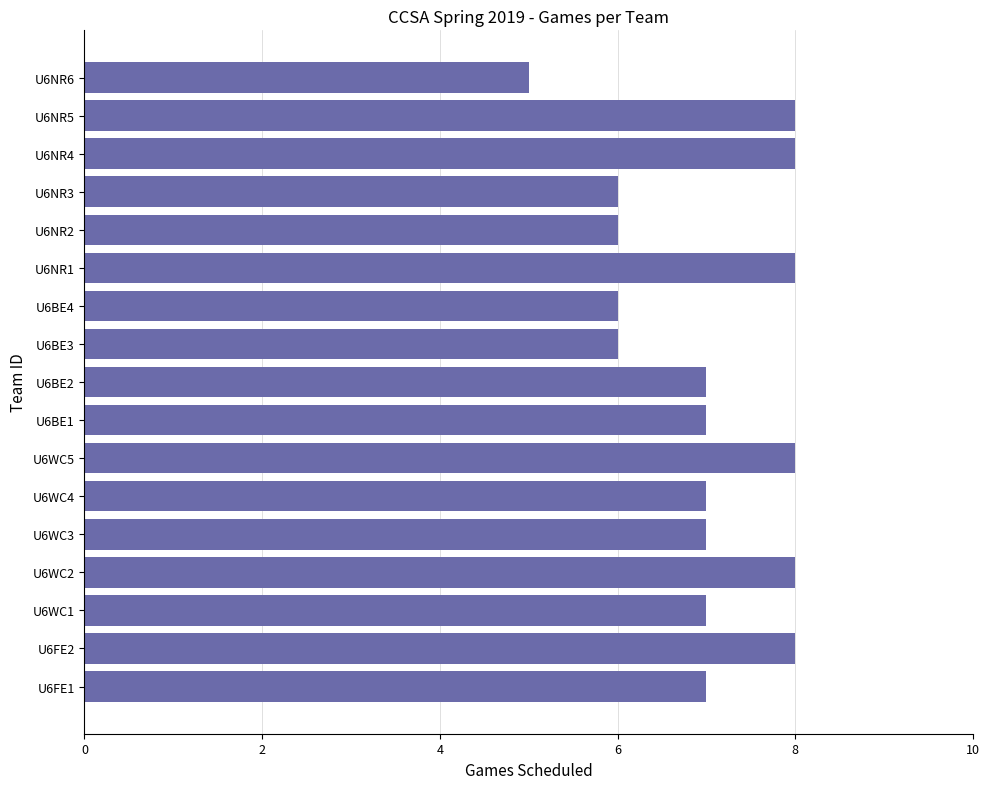

What is the ratio of the value at U6BE2 to the value at U6WC5?

0.9